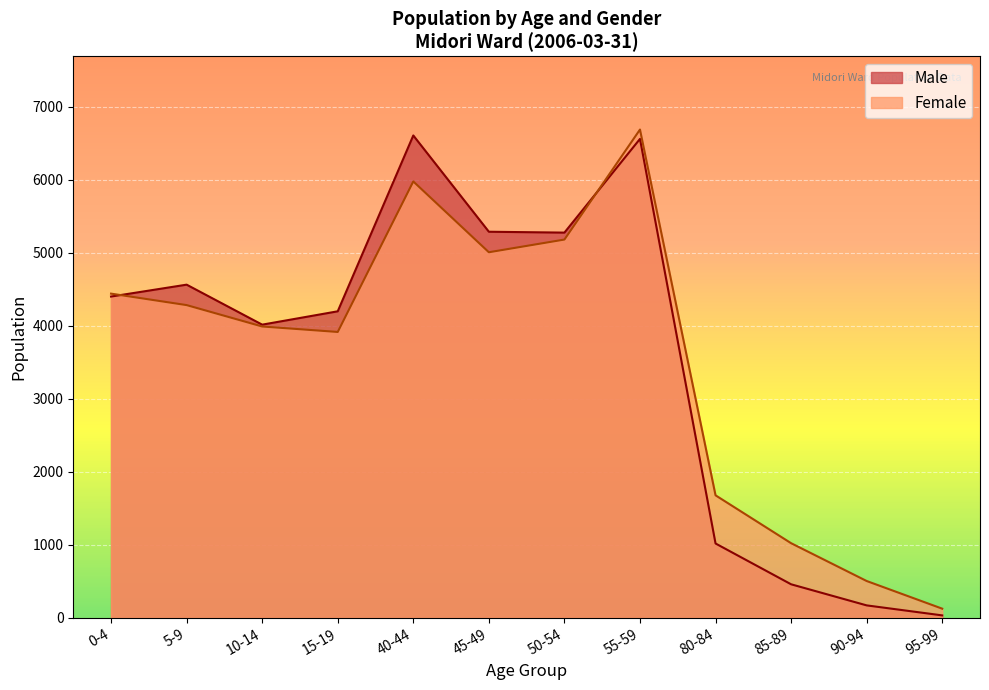

Where is Female nearest to the value 3406?

15-19